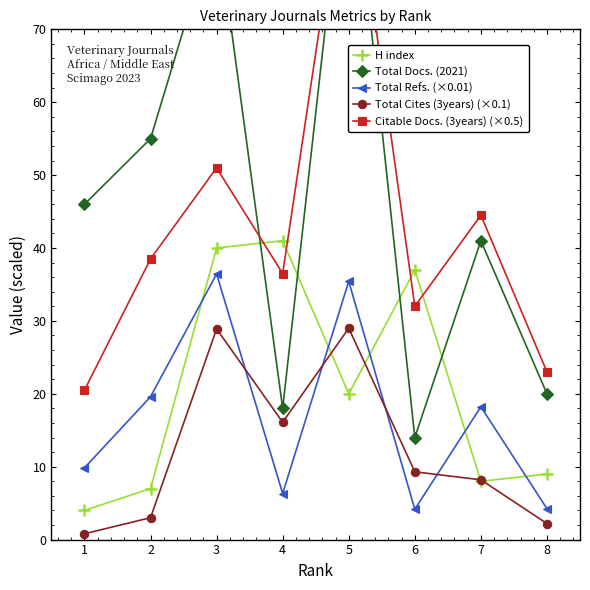

What is the value of the Total Refs. (×0.01) point at the 8th from the left?

4.2